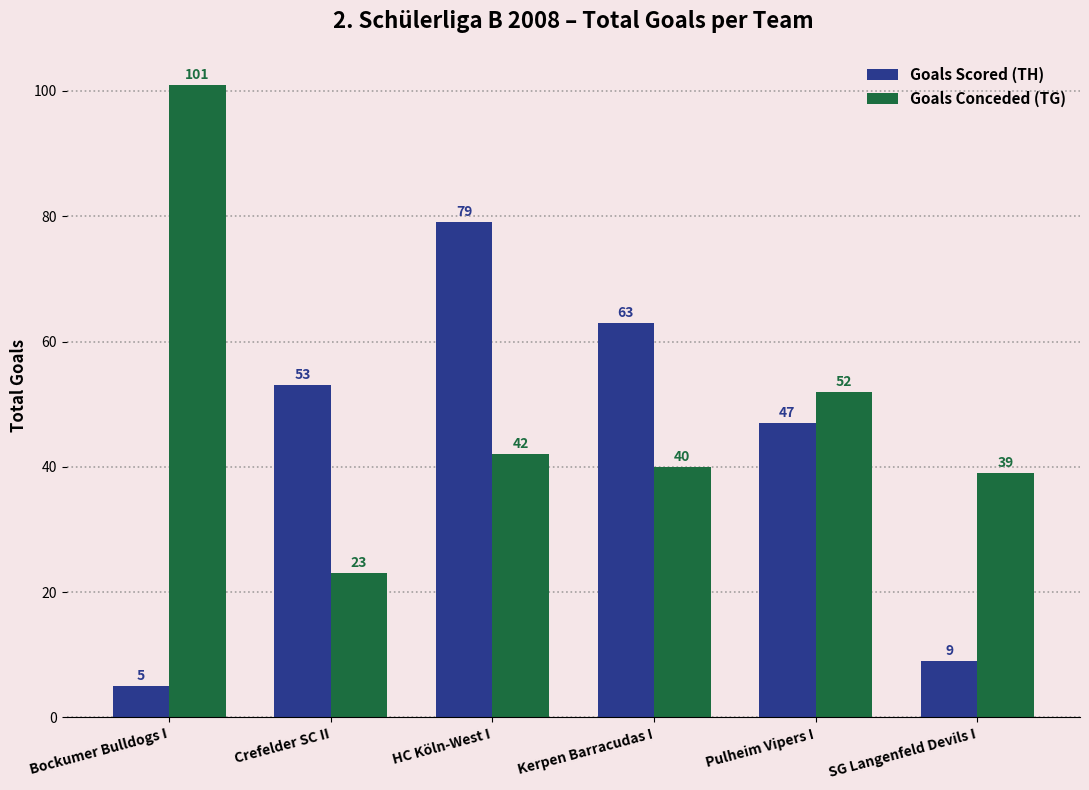

Which category has the highest value in the Goals Conceded (TG) series?

Bockumer Bulldogs I